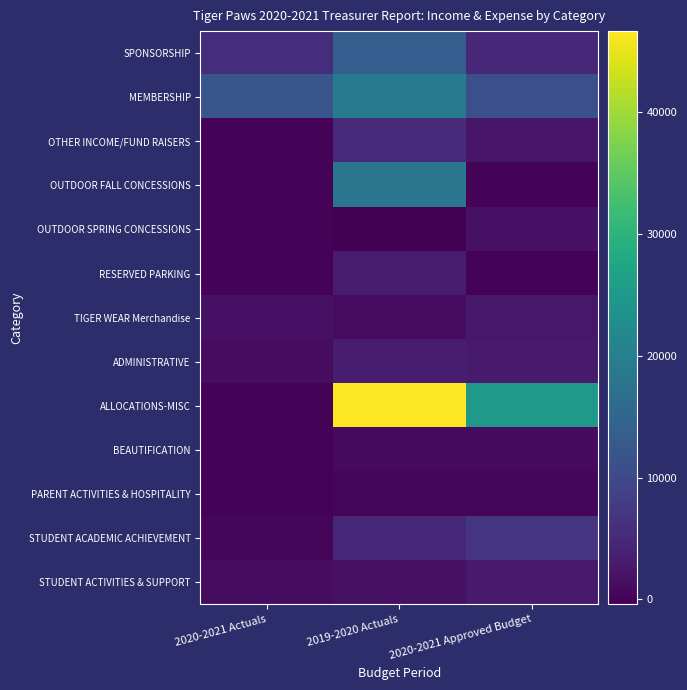

What is the total value across all series at 2020-2021 Actuals?

22375.8